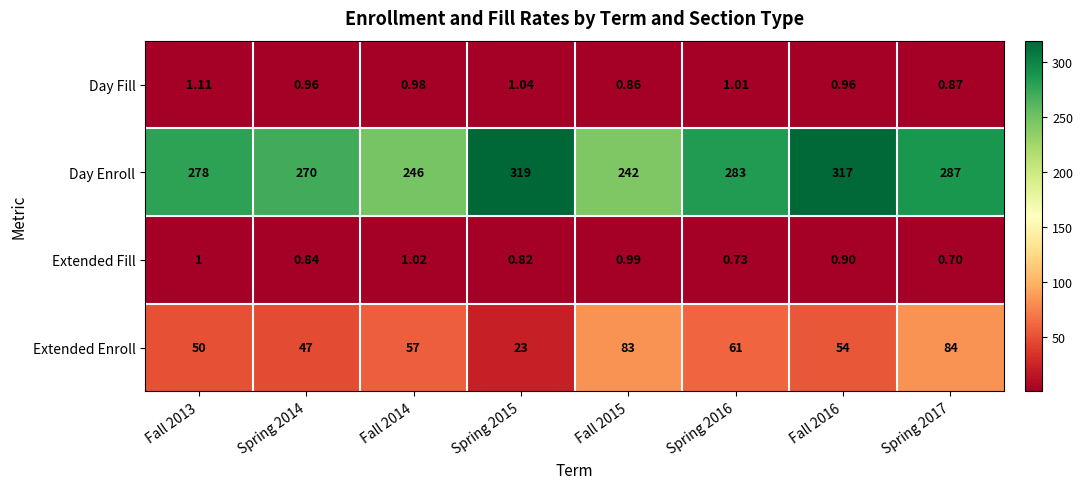

At which category is the sum across all series the highest?

Fall 2016